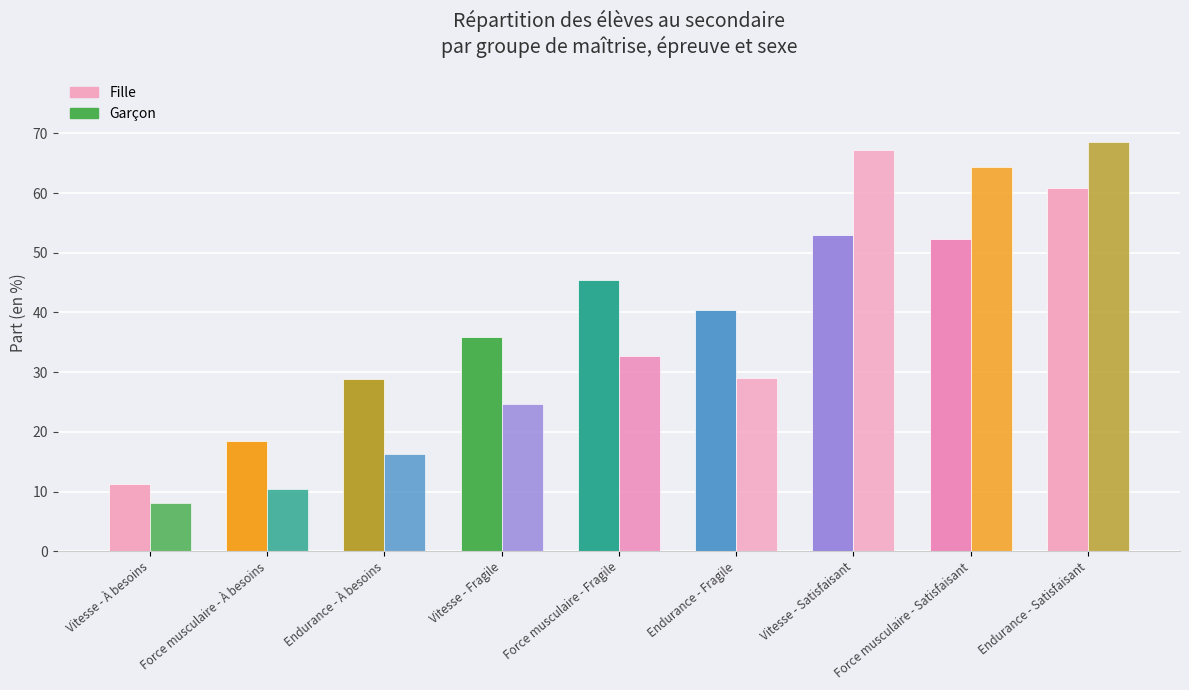

List the series in order of their overall mean, lowest first.

Garçon, Fille